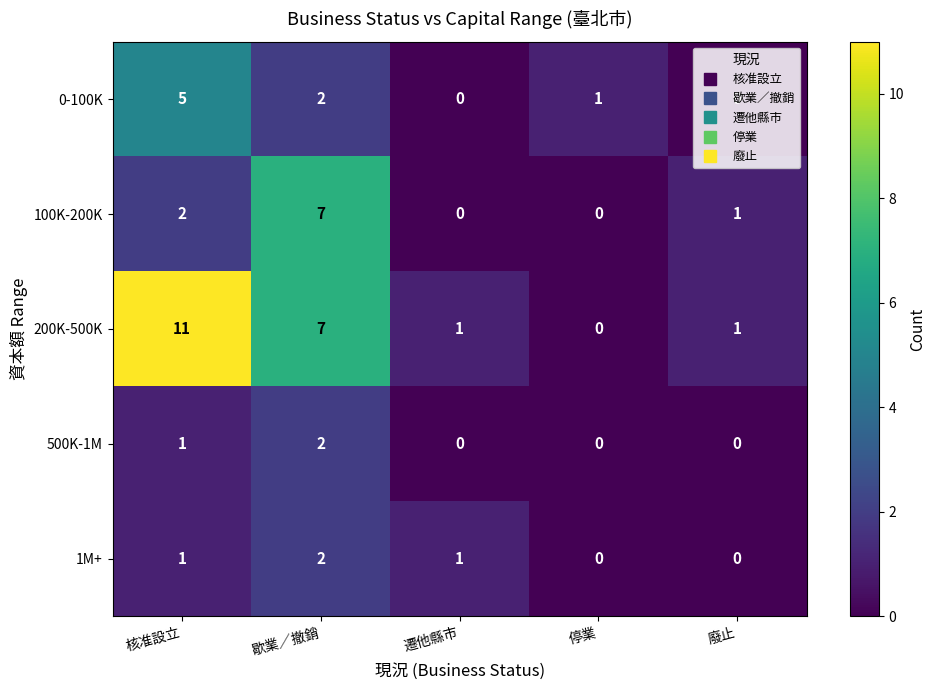

What is the maximum value shown in the chart?

11